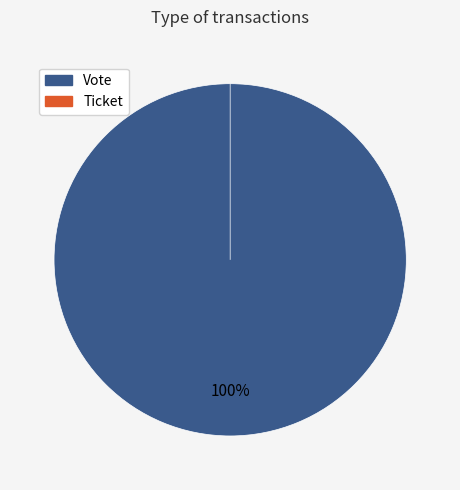

What is the change in value from Vote to Ticket?

-1